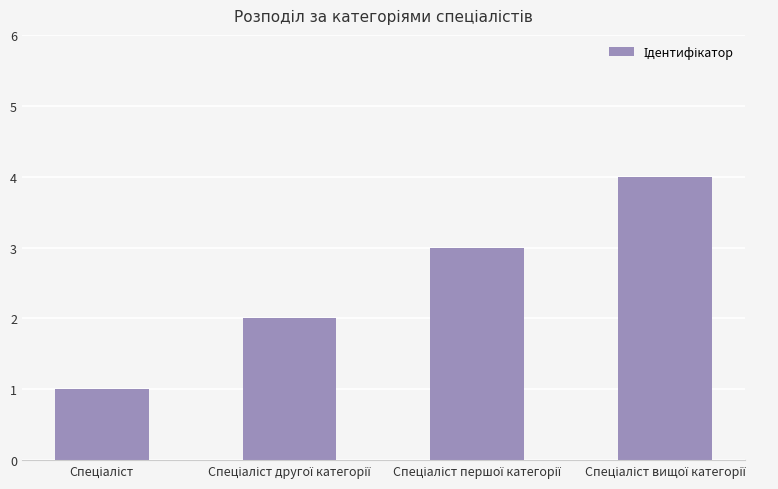

What is the greatest value displayed?

4